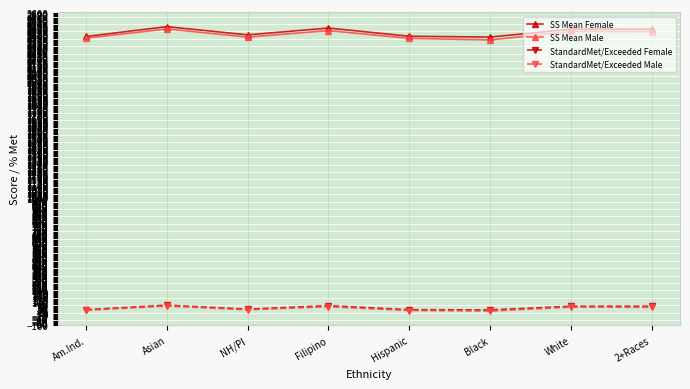

How many lines are shown in the chart?

4